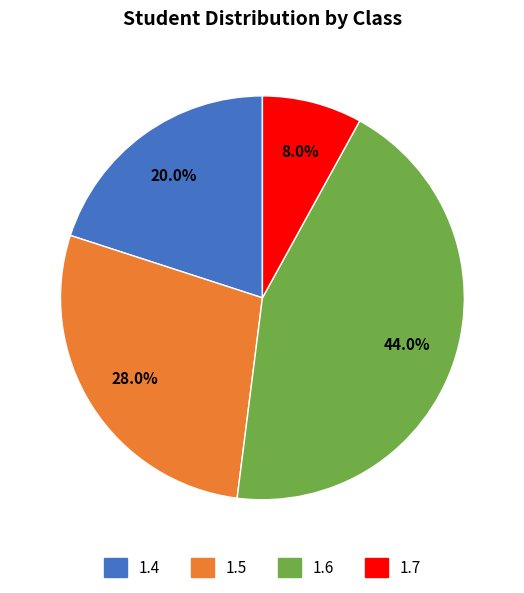

Which category has the smallest portion of the pie?

1.7